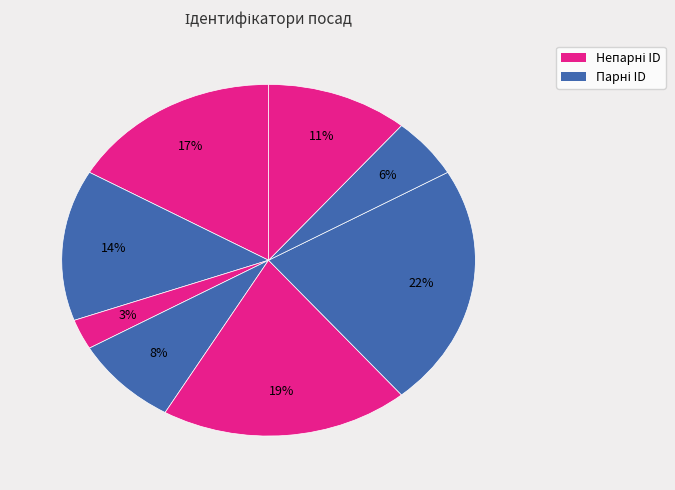

How many segments does this pie chart have?

8